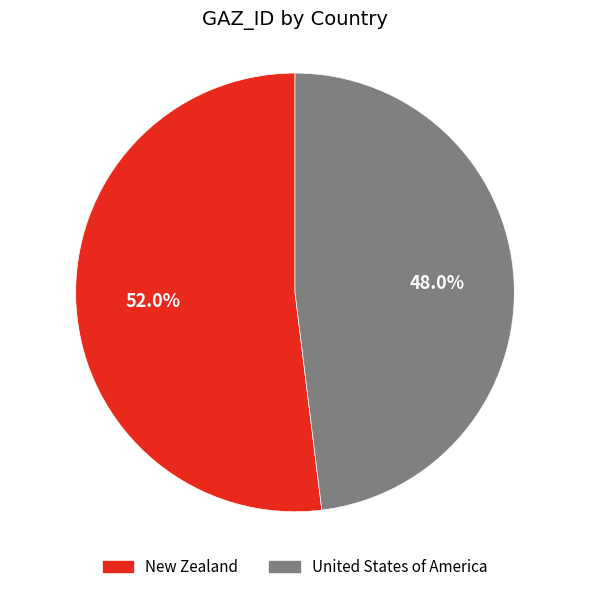

Which category has the smallest portion of the pie?

United States of America